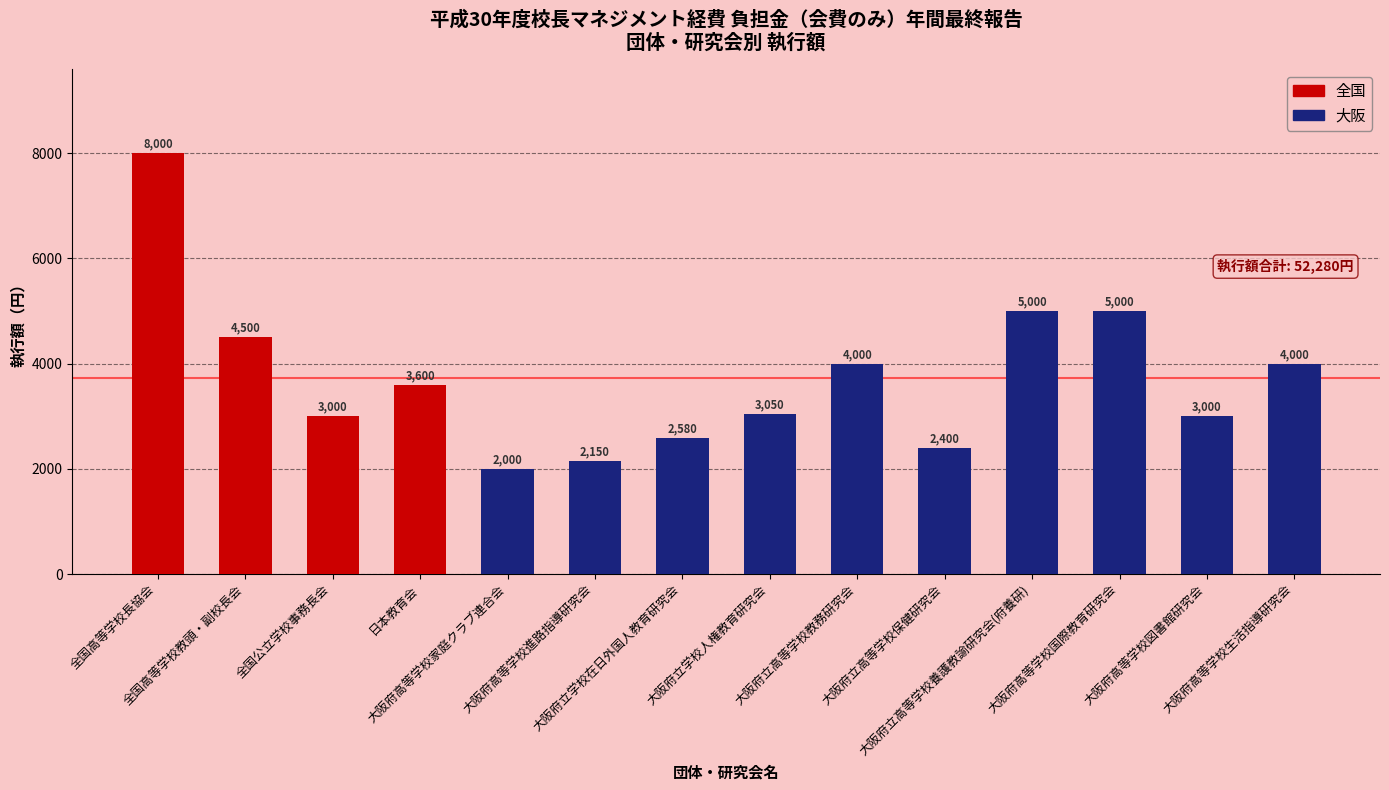

What is the change in value from 全国公立学校事務長会 to 大阪府高等学校進路指導研究会?

-850